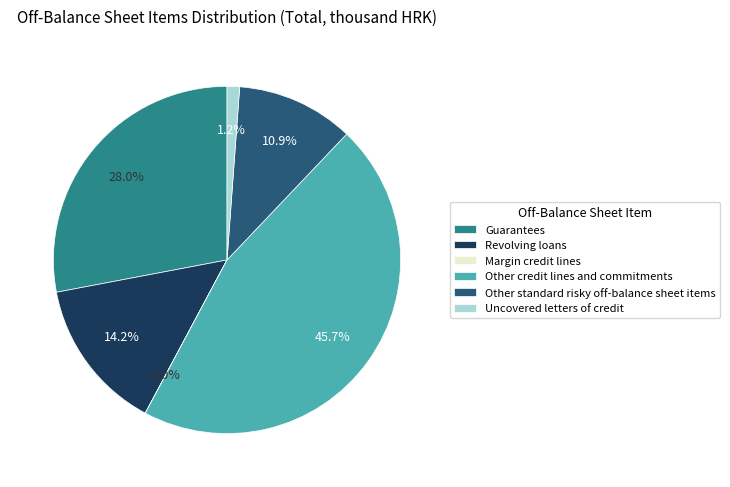

To the nearest percent, what portion does Guarantees represent?

28%